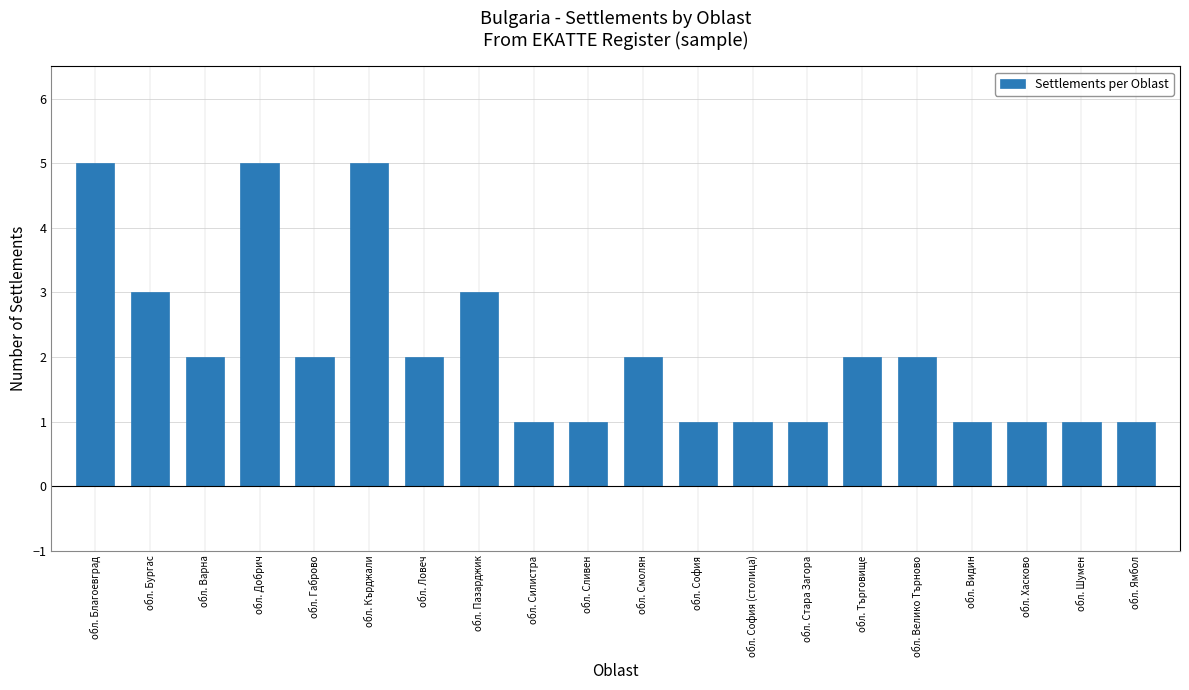

How many values are between 1 and 3?

17